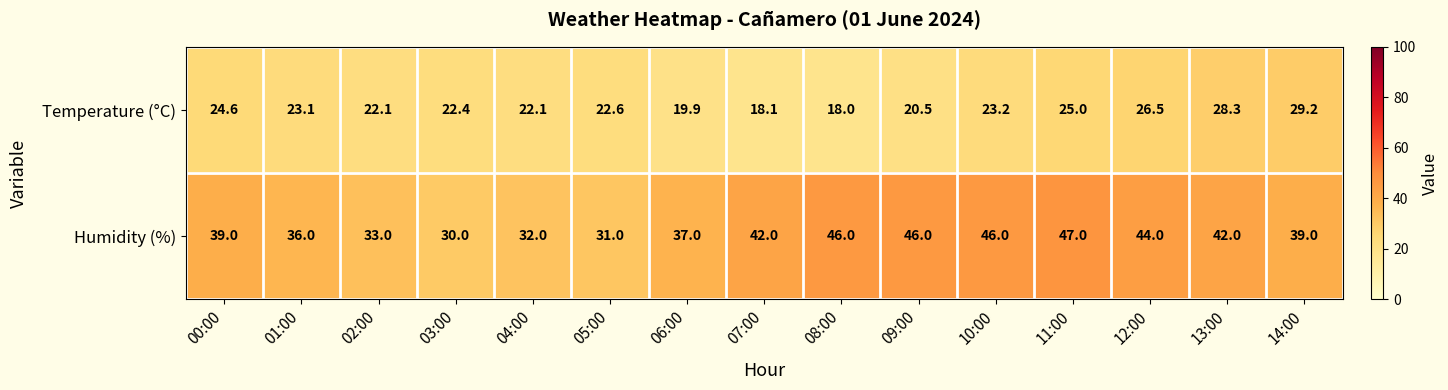

Reading right to left, list all the values displayed in this chart.

Temperature (°C): 14:00=29.2	13:00=28.3	12:00=26.5	11:00=25.0	10:00=23.2	09:00=20.5	08:00=18.0	07:00=18.1	06:00=19.9	05:00=22.6	04:00=22.1	03:00=22.4	02:00=22.1	01:00=23.1	00:00=24.6
Humidity (%): 14:00=39.0	13:00=42.0	12:00=44.0	11:00=47.0	10:00=46.0	09:00=46.0	08:00=46.0	07:00=42.0	06:00=37.0	05:00=31.0	04:00=32.0	03:00=30.0	02:00=33.0	01:00=36.0	00:00=39.0